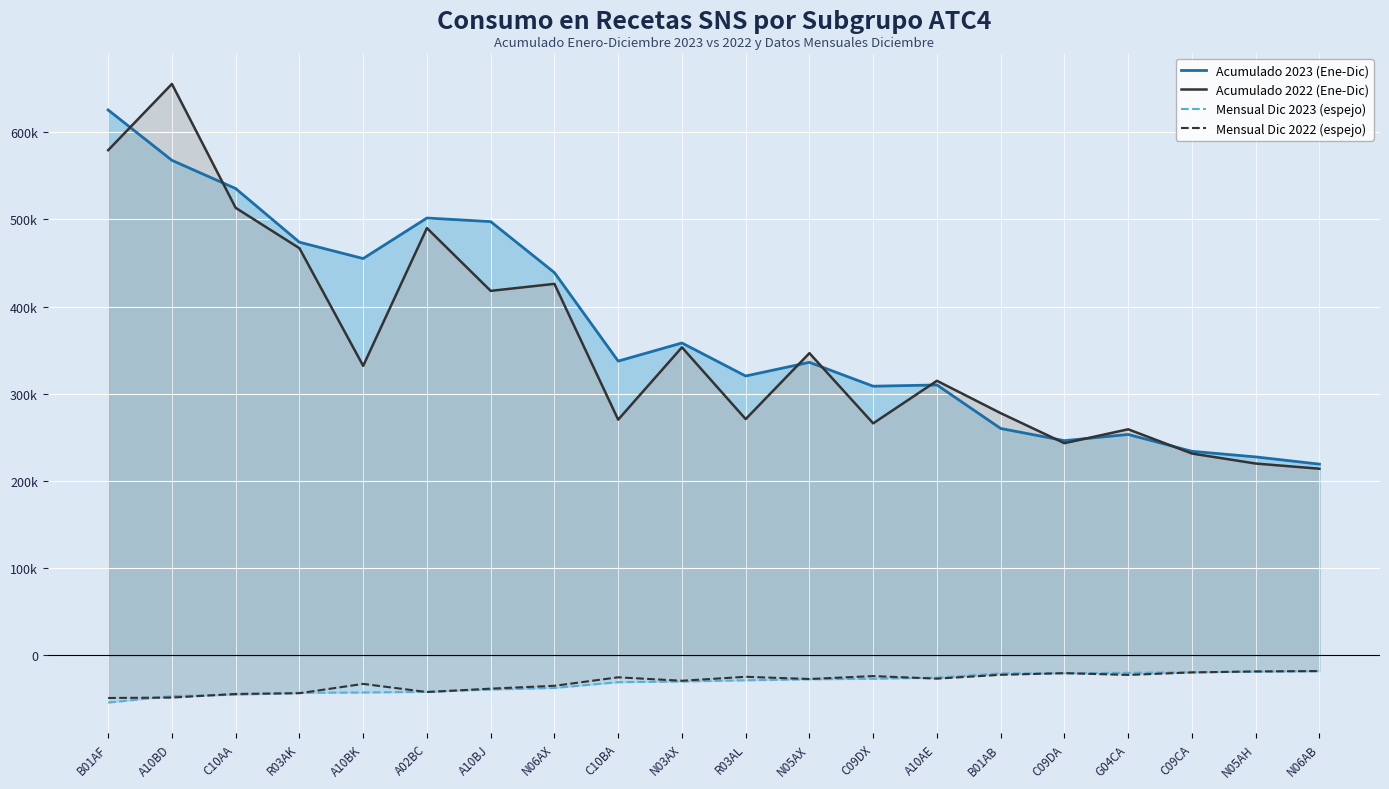

True or false: Mensual Dic 2022 (espejo) has more than 0 points higher than both neighbors.

True